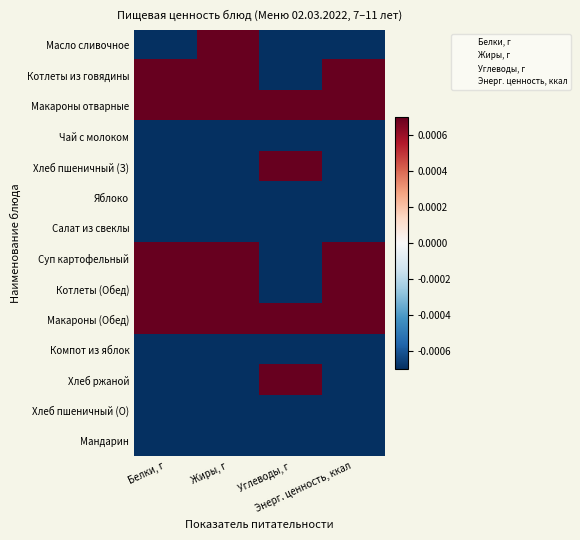

Which category has the lowest value across all series?

Углеводы, г